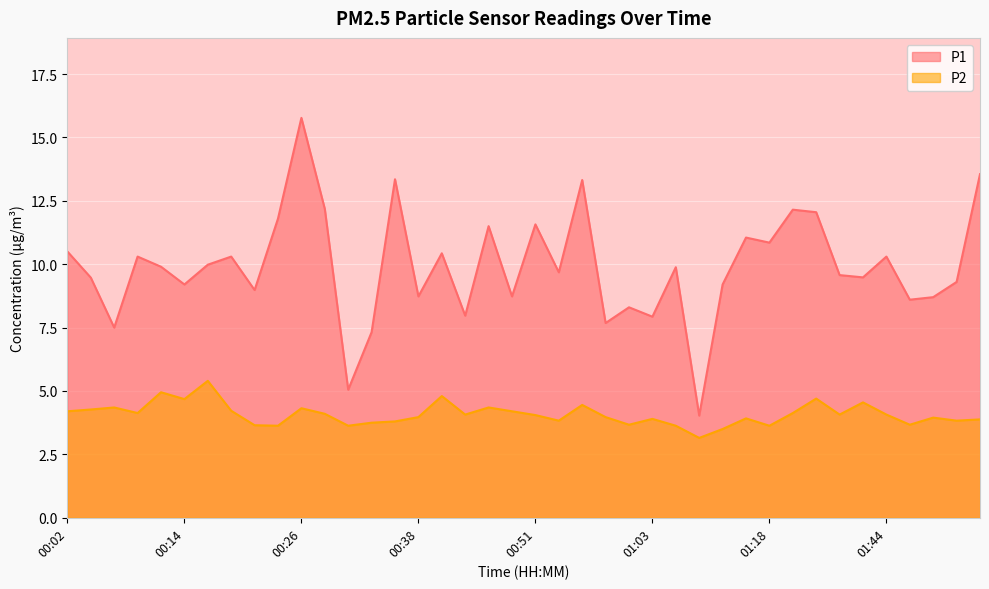

What is the difference between the P1 values at 00:53 and 01:34?

2.4